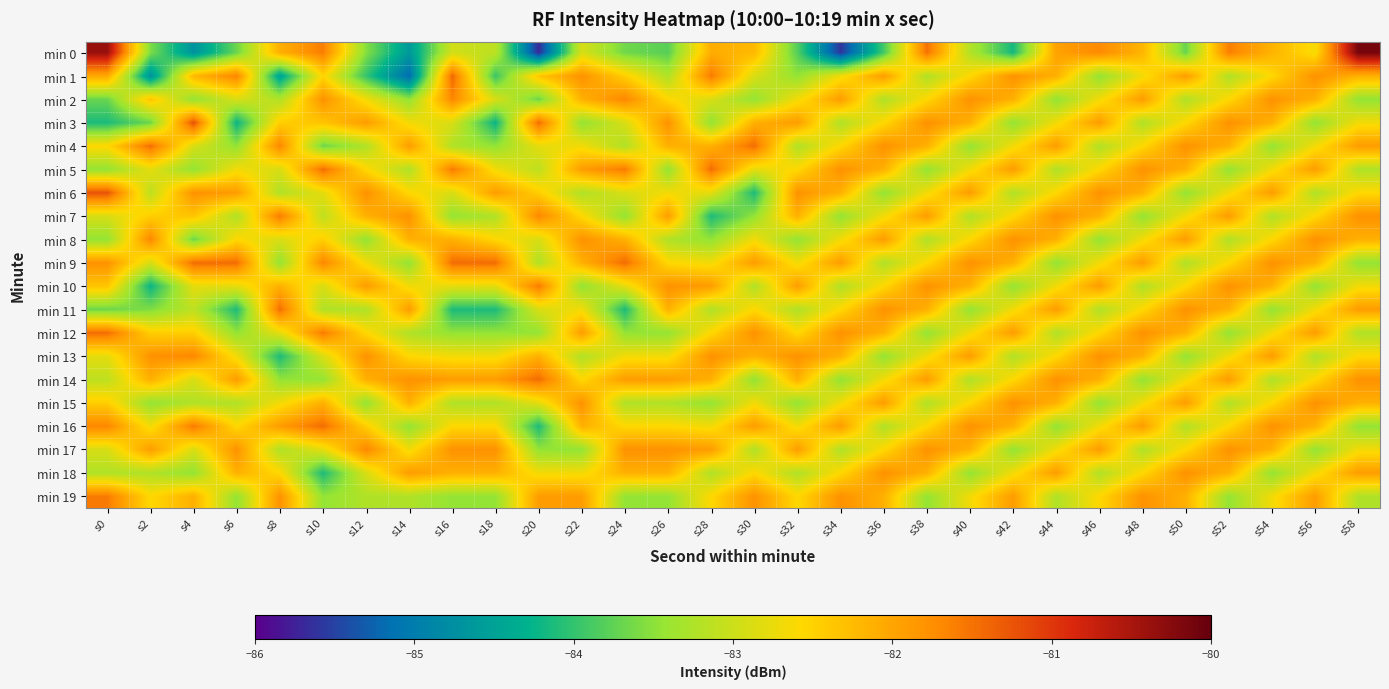

Reading left to right, what are all the values shown in this chart?

min 0: s0=-80.4	s2=-83.6	s4=-84.7	s6=-83.7	s8=-82.1	s10=-81.6	s12=-83.5	s14=-84.6	s16=-82.9	s18=-83.1	s20=-85.7	s22=-82.9	s24=-83.7	s26=-83.8	s28=-82.1	s30=-82.2	s32=-83.8	s34=-85.6	s36=-83.9	s38=-81.5	s40=-83.2	s42=-84.2	s44=-82.0	s46=-81.7	s48=-82.2	s50=-83.7	s52=-81.6	s54=-82.2	s56=-82.7	s58=-80.1
min 1: s0=-82.0	s2=-84.7	s4=-82.2	s6=-81.7	s8=-84.5	s10=-82.5	s12=-84.0	s14=-85.2	s16=-81.4	s18=-84.0	s20=-82.3	s22=-81.8	s24=-82.5	s26=-83.2	s28=-81.6	s30=-82.9	s32=-83.5	s34=-82.7	s36=-81.9	s38=-83.2	s40=-82.6	s42=-81.8	s44=-82.1	s46=-83.5	s48=-82.7	s50=-81.9	s52=-83.2	s54=-82.6	s56=-81.8	s58=-82.1
min 2: s0=-83.7	s2=-82.3	s4=-83.5	s6=-82.9	s8=-83.2	s10=-81.8	s12=-82.7	s14=-83.5	s16=-81.7	s18=-82.9	s20=-83.7	s22=-82.1	s24=-81.7	s26=-82.6	s28=-82.9	s30=-83.5	s32=-82.7	s34=-81.9	s36=-83.2	s38=-82.6	s40=-81.8	s42=-82.1	s44=-83.5	s46=-82.7	s48=-81.9	s50=-83.2	s52=-82.6	s54=-81.8	s56=-82.1	s58=-83.5
min 3: s0=-84.1	s2=-83.7	s4=-81.2	s6=-84.2	s8=-82.5	s10=-82.3	s12=-81.9	s14=-82.7	s16=-82.9	s18=-84.2	s20=-81.5	s22=-83.5	s24=-82.9	s26=-81.8	s28=-83.5	s30=-82.1	s32=-81.9	s34=-83.2	s36=-82.6	s38=-81.8	s40=-82.1	s42=-83.5	s44=-82.7	s46=-81.9	s48=-83.2	s50=-82.6	s52=-81.8	s54=-82.1	s56=-83.5	s58=-82.7
min 4: s0=-82.6	s2=-81.5	s4=-82.9	s6=-83.5	s8=-81.7	s10=-83.7	s12=-83.2	s14=-81.9	s16=-83.2	s18=-83.5	s20=-82.8	s22=-82.7	s24=-83.2	s26=-82.1	s28=-82.1	s30=-81.5	s32=-83.2	s34=-82.6	s36=-81.8	s38=-82.1	s40=-83.5	s42=-82.7	s44=-81.9	s46=-83.2	s48=-82.6	s50=-81.8	s52=-82.1	s54=-83.5	s56=-82.7	s58=-81.9
min 5: s0=-83.5	s2=-82.8	s4=-83.5	s6=-82.7	s8=-82.9	s10=-81.5	s12=-82.6	s14=-83.2	s16=-81.6	s18=-82.7	s20=-83.1	s22=-81.9	s24=-81.6	s26=-83.5	s28=-81.5	s30=-82.8	s32=-82.6	s34=-81.8	s36=-82.1	s38=-83.5	s40=-82.7	s42=-81.9	s44=-83.2	s46=-82.6	s48=-81.8	s50=-82.1	s52=-83.5	s54=-82.7	s56=-81.9	s58=-83.2
min 6: s0=-81.2	s2=-83.1	s4=-81.8	s6=-81.9	s8=-83.2	s10=-82.8	s12=-81.8	s14=-82.6	s16=-82.9	s18=-81.9	s20=-82.5	s22=-83.2	s24=-82.9	s26=-82.7	s28=-82.8	s30=-84.1	s32=-81.8	s34=-82.1	s36=-83.5	s38=-82.7	s40=-81.9	s42=-83.2	s44=-82.6	s46=-81.8	s48=-82.1	s50=-83.5	s52=-82.7	s54=-81.9	s56=-83.2	s58=-82.6
min 7: s0=-82.9	s2=-82.5	s4=-82.3	s6=-83.2	s8=-81.6	s10=-83.1	s12=-82.1	s14=-81.8	s16=-83.5	s18=-83.2	s20=-81.7	s22=-82.6	s24=-83.5	s26=-81.9	s28=-84.1	s30=-83.5	s32=-82.1	s34=-83.5	s36=-82.7	s38=-81.9	s40=-83.2	s42=-82.6	s44=-81.8	s46=-82.1	s48=-83.5	s50=-82.7	s52=-81.9	s54=-83.2	s56=-82.6	s58=-81.8
min 8: s0=-83.5	s2=-81.7	s4=-83.7	s6=-82.6	s8=-82.9	s10=-82.5	s12=-83.5	s14=-82.1	s16=-82.1	s18=-82.6	s20=-82.9	s22=-81.8	s24=-82.1	s26=-83.2	s28=-83.5	s30=-82.7	s32=-83.5	s34=-82.7	s36=-81.9	s38=-83.2	s40=-82.6	s42=-81.8	s44=-82.1	s46=-83.5	s48=-82.7	s50=-81.9	s52=-83.2	s54=-82.6	s56=-81.8	s58=-82.1
min 9: s0=-81.8	s2=-82.9	s4=-81.5	s6=-81.5	s8=-83.5	s10=-81.7	s12=-82.7	s14=-83.5	s16=-81.5	s18=-81.5	s20=-83.2	s22=-82.1	s24=-81.5	s26=-82.6	s28=-82.7	s30=-81.9	s32=-82.7	s34=-81.9	s36=-83.2	s38=-82.6	s40=-81.8	s42=-82.1	s44=-83.5	s46=-82.7	s48=-81.9	s50=-83.2	s52=-82.6	s54=-81.8	s56=-82.1	s58=-83.5
min 10: s0=-82.3	s2=-84.2	s4=-82.8	s6=-82.8	s8=-82.1	s10=-82.9	s12=-81.9	s14=-82.7	s16=-82.8	s18=-82.8	s20=-81.6	s22=-83.5	s24=-82.8	s26=-81.8	s28=-81.9	s30=-83.2	s32=-81.9	s34=-83.2	s36=-82.6	s38=-81.8	s40=-82.1	s42=-83.5	s44=-82.7	s46=-81.9	s48=-83.2	s50=-82.6	s52=-81.8	s54=-82.1	s56=-83.5	s58=-82.7
min 11: s0=-83.7	s2=-83.6	s4=-83.1	s6=-84.1	s8=-81.5	s10=-83.2	s12=-83.2	s14=-81.9	s16=-84.1	s18=-84.1	s20=-82.9	s22=-82.7	s24=-84.1	s26=-82.1	s28=-83.2	s30=-82.6	s32=-83.2	s34=-82.6	s36=-81.8	s38=-82.1	s40=-83.5	s42=-82.7	s44=-81.9	s46=-83.2	s48=-82.6	s50=-81.8	s52=-82.1	s54=-83.5	s56=-82.7	s58=-81.9
min 12: s0=-81.5	s2=-82.5	s4=-82.5	s6=-83.5	s8=-82.8	s10=-81.6	s12=-82.6	s14=-83.2	s16=-83.5	s18=-83.5	s20=-83.5	s22=-81.9	s24=-83.5	s26=-83.5	s28=-82.6	s30=-81.8	s32=-82.6	s34=-81.8	s36=-82.1	s38=-83.5	s40=-82.7	s42=-81.9	s44=-83.2	s46=-82.6	s48=-81.8	s50=-82.1	s52=-83.5	s54=-82.7	s56=-81.9	s58=-83.2
min 13: s0=-82.8	s2=-81.8	s4=-81.7	s6=-82.7	s8=-84.1	s10=-82.9	s12=-81.8	s14=-82.6	s16=-82.7	s18=-82.7	s20=-82.1	s22=-83.2	s24=-82.7	s26=-82.7	s28=-81.8	s30=-82.1	s32=-81.8	s34=-82.1	s36=-83.5	s38=-82.7	s40=-81.9	s42=-83.2	s44=-82.6	s46=-81.8	s48=-82.1	s50=-83.5	s52=-82.7	s54=-81.9	s56=-83.2	s58=-82.6
min 14: s0=-83.1	s2=-82.1	s4=-82.9	s6=-81.9	s8=-83.5	s10=-83.5	s12=-82.1	s14=-81.8	s16=-81.9	s18=-81.9	s20=-81.5	s22=-82.6	s24=-81.9	s26=-81.9	s28=-82.1	s30=-83.5	s32=-82.1	s34=-83.5	s36=-82.7	s38=-81.9	s40=-83.2	s42=-82.6	s44=-81.8	s46=-82.1	s48=-83.5	s50=-82.7	s52=-81.9	s54=-83.2	s56=-82.6	s58=-81.8
min 15: s0=-82.5	s2=-83.5	s4=-83.2	s6=-83.2	s8=-82.7	s10=-82.1	s12=-83.5	s14=-82.1	s16=-83.2	s18=-83.2	s20=-82.8	s22=-81.8	s24=-83.2	s26=-83.2	s28=-83.5	s30=-82.7	s32=-83.5	s34=-82.7	s36=-81.9	s38=-83.2	s40=-82.6	s42=-81.8	s44=-82.1	s46=-83.5	s48=-82.7	s50=-81.9	s52=-83.2	s54=-82.6	s56=-81.8	s58=-82.1
min 16: s0=-81.7	s2=-82.7	s4=-81.6	s6=-82.6	s8=-81.9	s10=-81.5	s12=-82.5	s14=-83.5	s16=-82.6	s18=-82.6	s20=-84.1	s22=-82.1	s24=-82.6	s26=-82.6	s28=-82.7	s30=-81.9	s32=-82.7	s34=-81.9	s36=-83.2	s38=-82.6	s40=-81.8	s42=-82.1	s44=-83.5	s46=-82.7	s48=-81.9	s50=-83.2	s52=-82.6	s54=-81.8	s56=-82.1	s58=-83.5
min 17: s0=-82.9	s2=-81.9	s4=-82.9	s6=-81.8	s8=-83.2	s10=-82.8	s12=-81.7	s14=-82.7	s16=-81.8	s18=-81.8	s20=-83.5	s22=-83.5	s24=-81.8	s26=-81.8	s28=-81.9	s30=-83.2	s32=-81.9	s34=-83.2	s36=-82.6	s38=-81.8	s40=-82.1	s42=-83.5	s44=-82.7	s46=-81.9	s48=-83.2	s50=-82.6	s52=-81.8	s54=-82.1	s56=-83.5	s58=-82.7
min 18: s0=-83.2	s2=-83.2	s4=-83.5	s6=-82.1	s8=-82.6	s10=-84.1	s12=-82.9	s14=-81.9	s16=-82.1	s18=-82.1	s20=-82.7	s22=-82.7	s24=-82.1	s26=-82.1	s28=-83.2	s30=-82.6	s32=-83.2	s34=-82.6	s36=-81.8	s38=-82.1	s40=-83.5	s42=-82.7	s44=-81.9	s46=-83.2	s48=-82.6	s50=-81.8	s52=-82.1	s54=-83.5	s56=-82.7	s58=-81.9
min 19: s0=-81.6	s2=-82.6	s4=-82.1	s6=-83.5	s8=-81.8	s10=-83.5	s12=-83.2	s14=-83.2	s16=-83.5	s18=-83.5	s20=-81.9	s22=-81.9	s24=-83.5	s26=-83.5	s28=-82.6	s30=-81.8	s32=-82.6	s34=-81.8	s36=-82.1	s38=-83.5	s40=-82.7	s42=-81.9	s44=-83.2	s46=-82.6	s48=-81.8	s50=-82.1	s52=-83.5	s54=-82.7	s56=-81.9	s58=-83.2